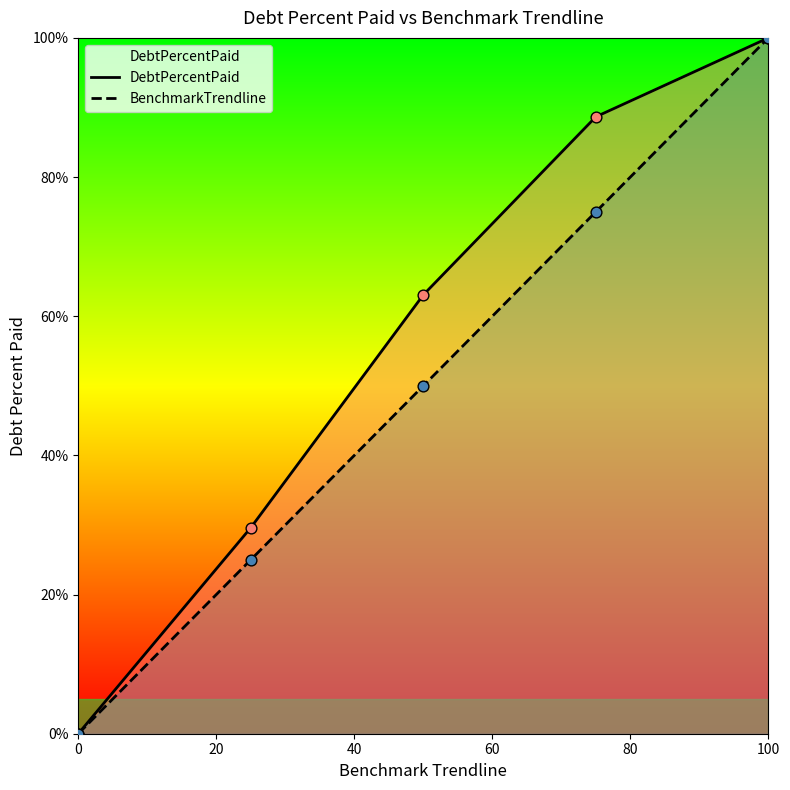

At how many categories does at least one series exceed 20?

4